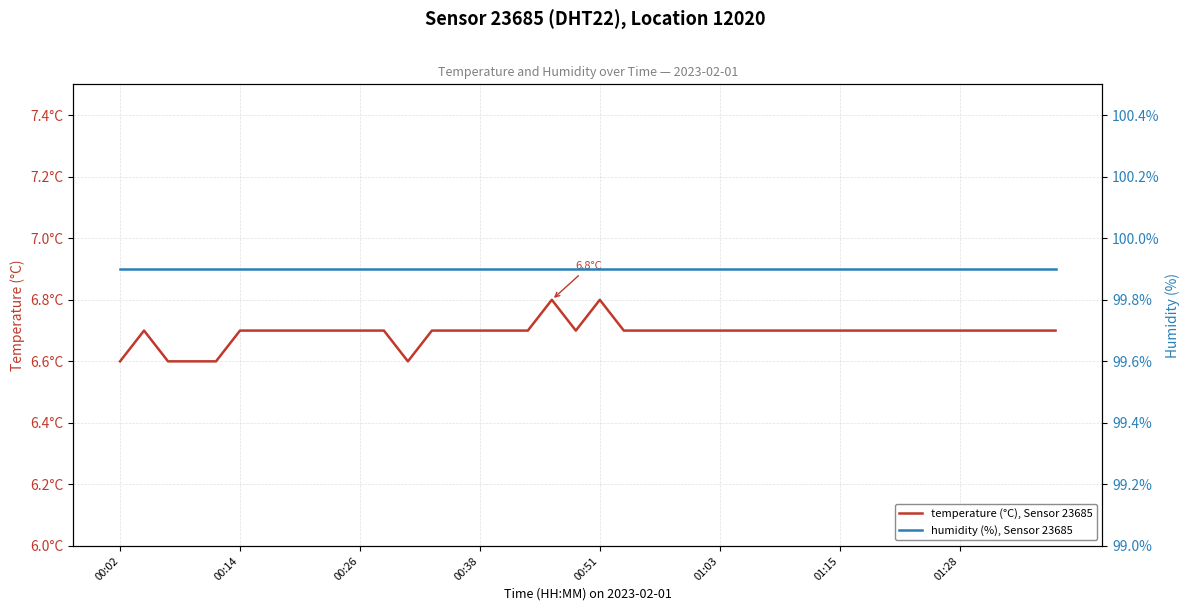

What is the value of the temperature (°C), Sensor 23685 point at the 1st from the left?

6.6